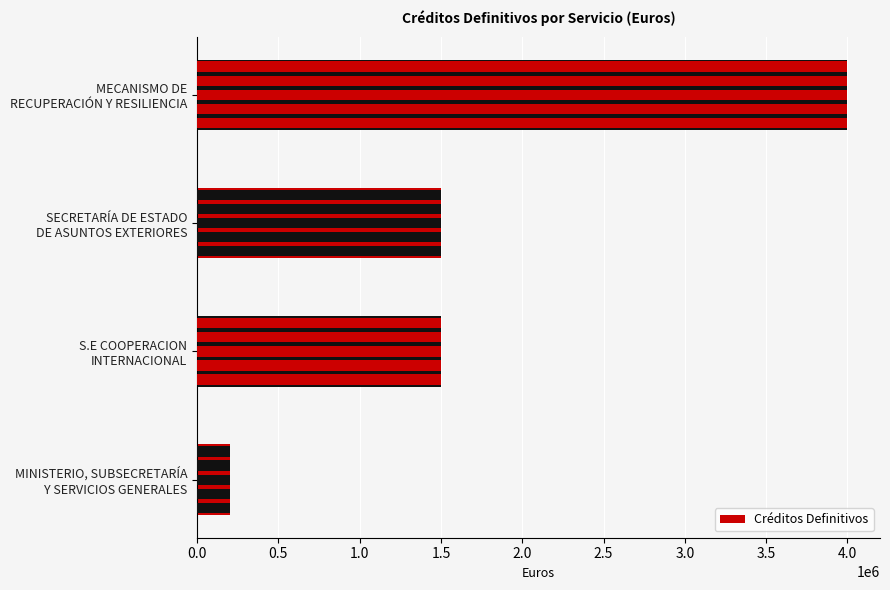

Read the value at SECRETARÍA DE ESTADO DE ASUNTOS EXTERIORES, to the nearest 10.

1500000